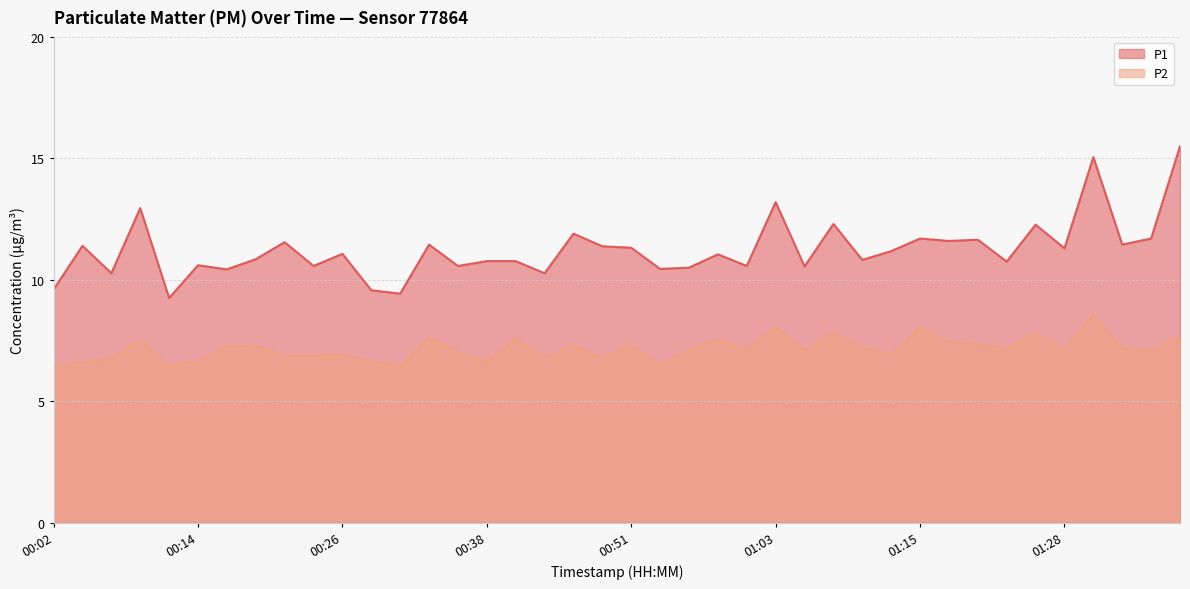

True or false: P1 and P2 intersect in this chart.

False